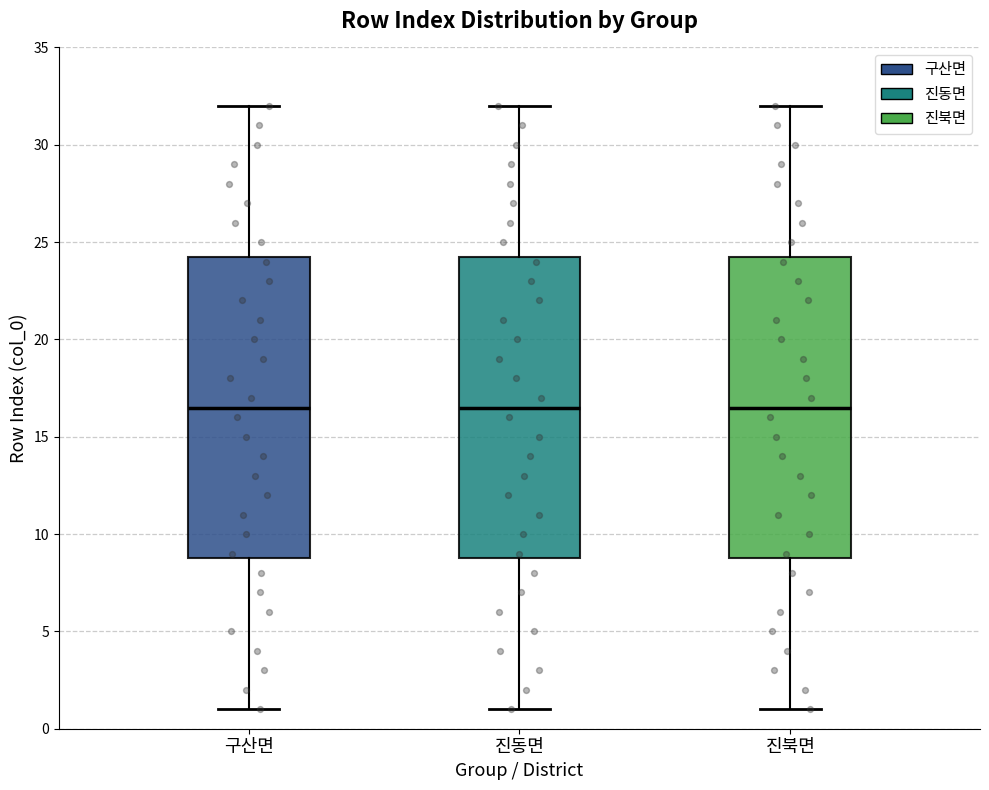

Reading left to right, transcribe this box plot: for each box, give where its median line is, the range the box spans, and where its two whiskers end, as read against the y-axis. The values are not printed on the chart, so give them approximately, as read against the axis.

구산면: median 16.5, box 9.0 to 24.5, whiskers 1.0 to 32.0
진동면: median 16.5, box 9.0 to 24.5, whiskers 1.0 to 32.0
진북면: median 16.5, box 9.0 to 24.5, whiskers 1.0 to 32.0